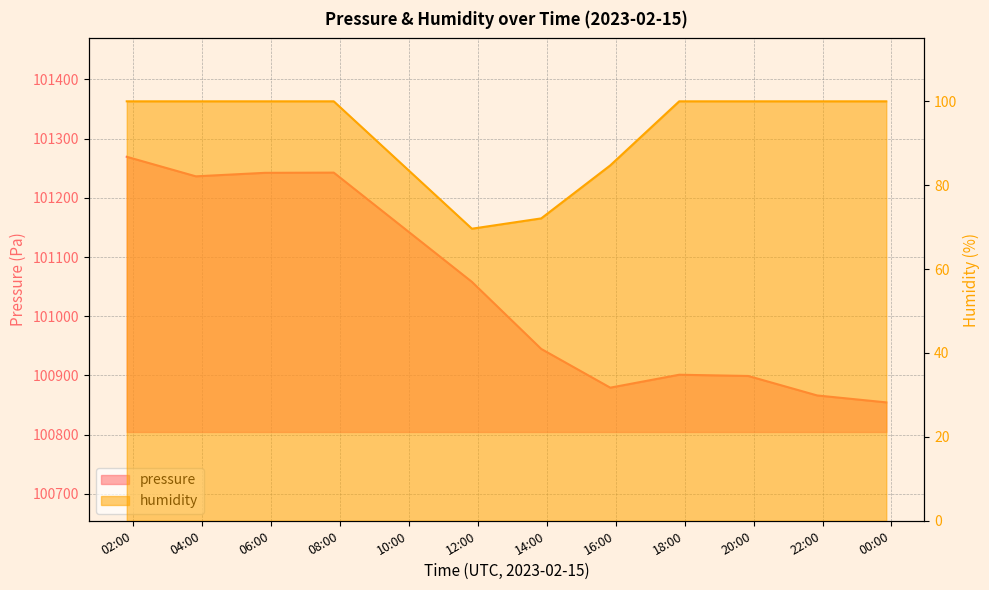

Does the chart have visible grid lines?

Yes